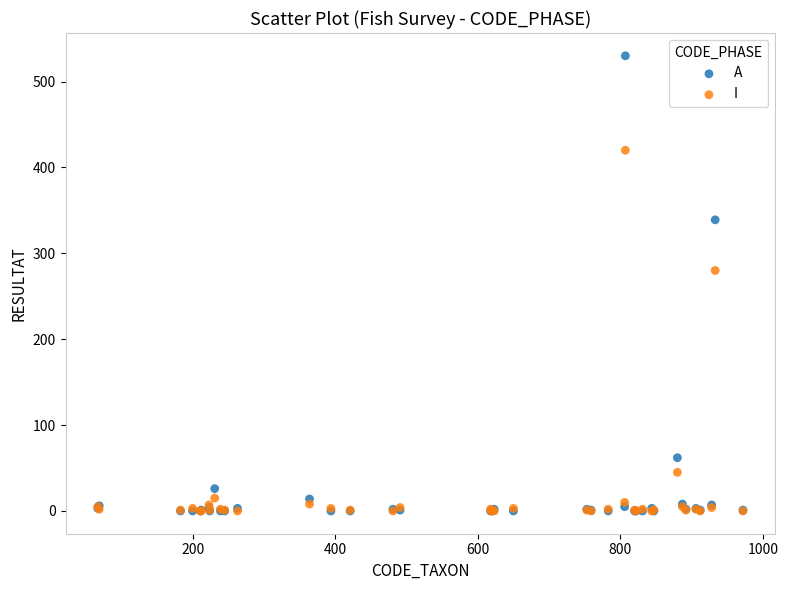

Which series has the widest spread of Y values?

A